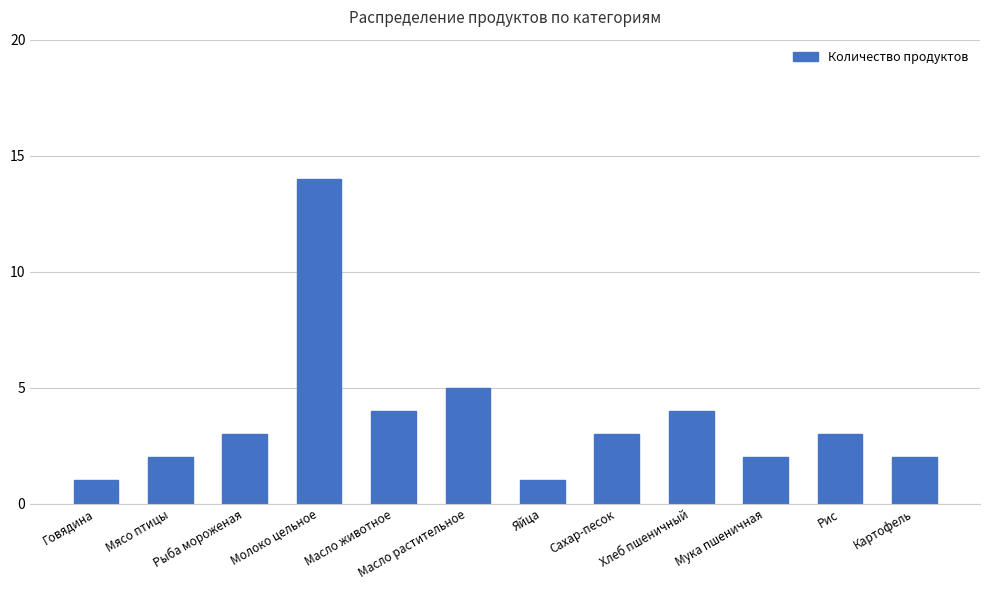

True or false: the data shows 4 at Масло животное.

True